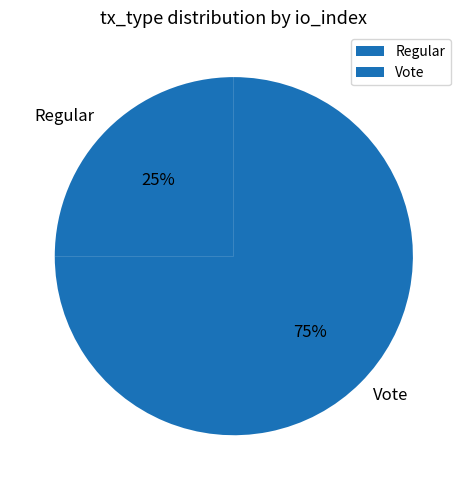

What percentage is the Vote slice, to the nearest percent?

75%